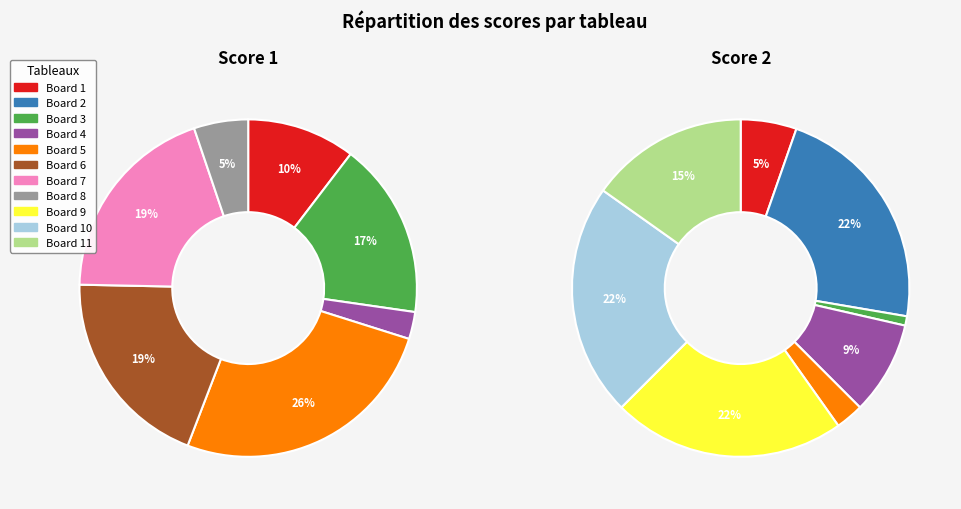

What is the difference between the highest and lowest values at 8?

4